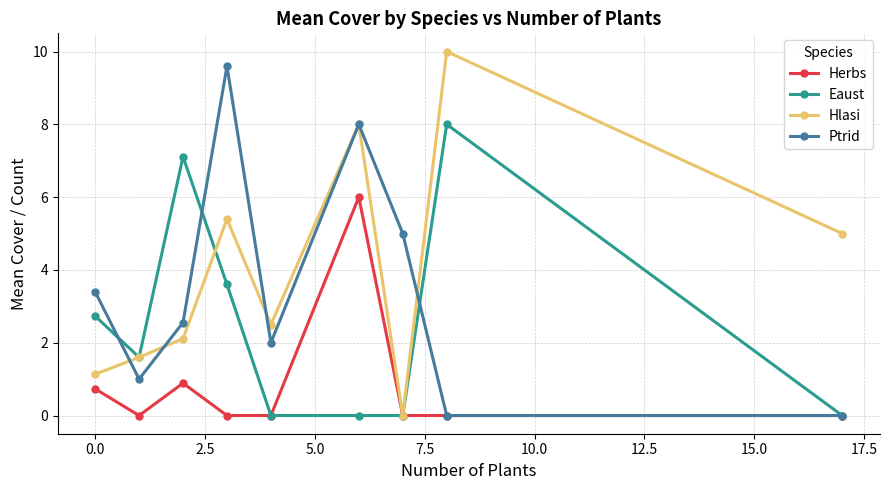

How many interior local peaks does the Ptrid series have?

2